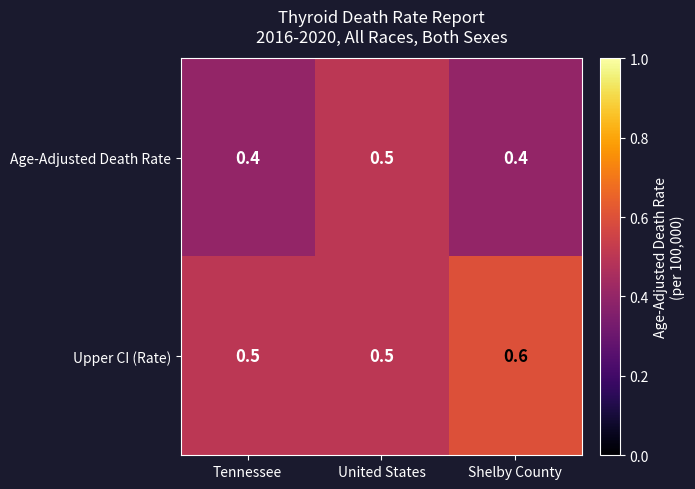

What is the difference between the highest and lowest values at Shelby County?

0.2